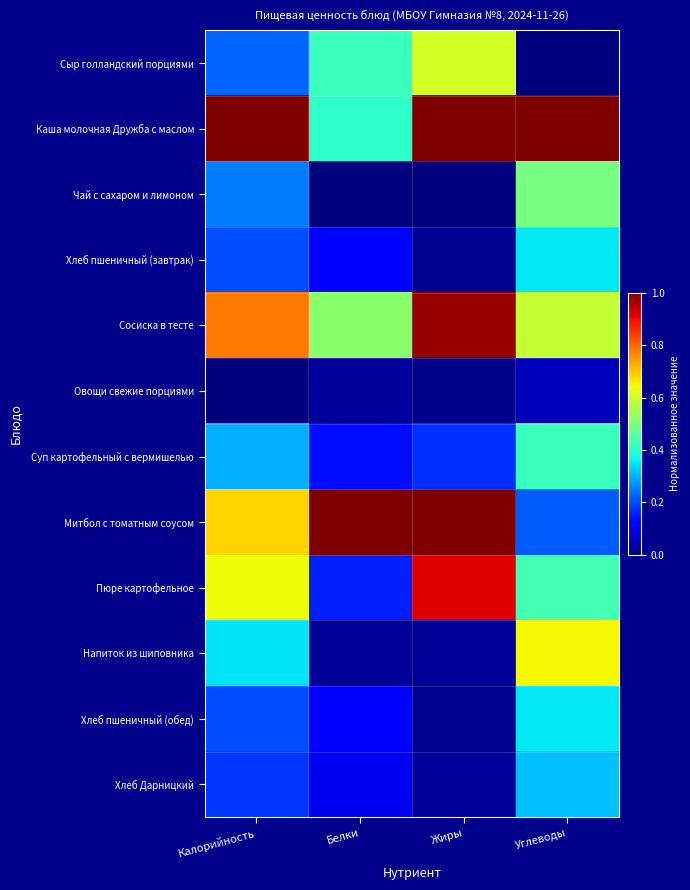

Which has a higher value, Калорийность or Белки?

Белки